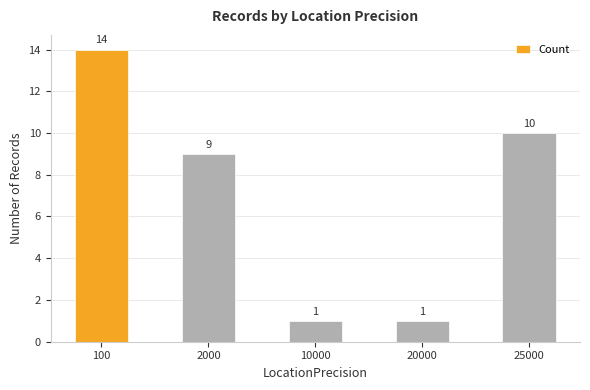

What is the maximum value shown in the chart?

14